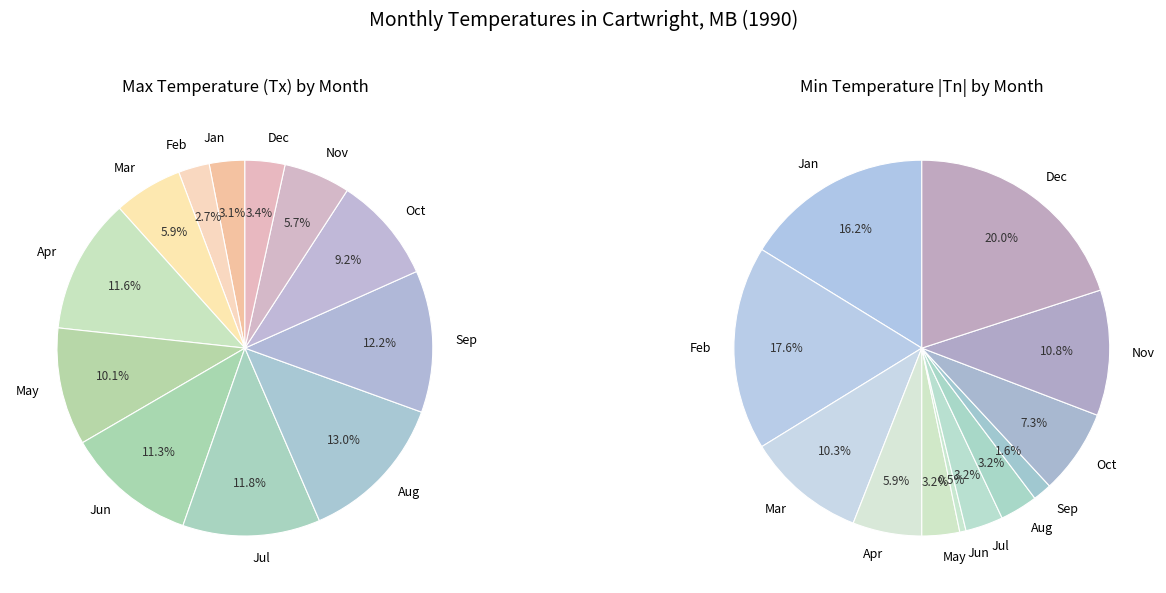

Count the number of slices in the pie.

12